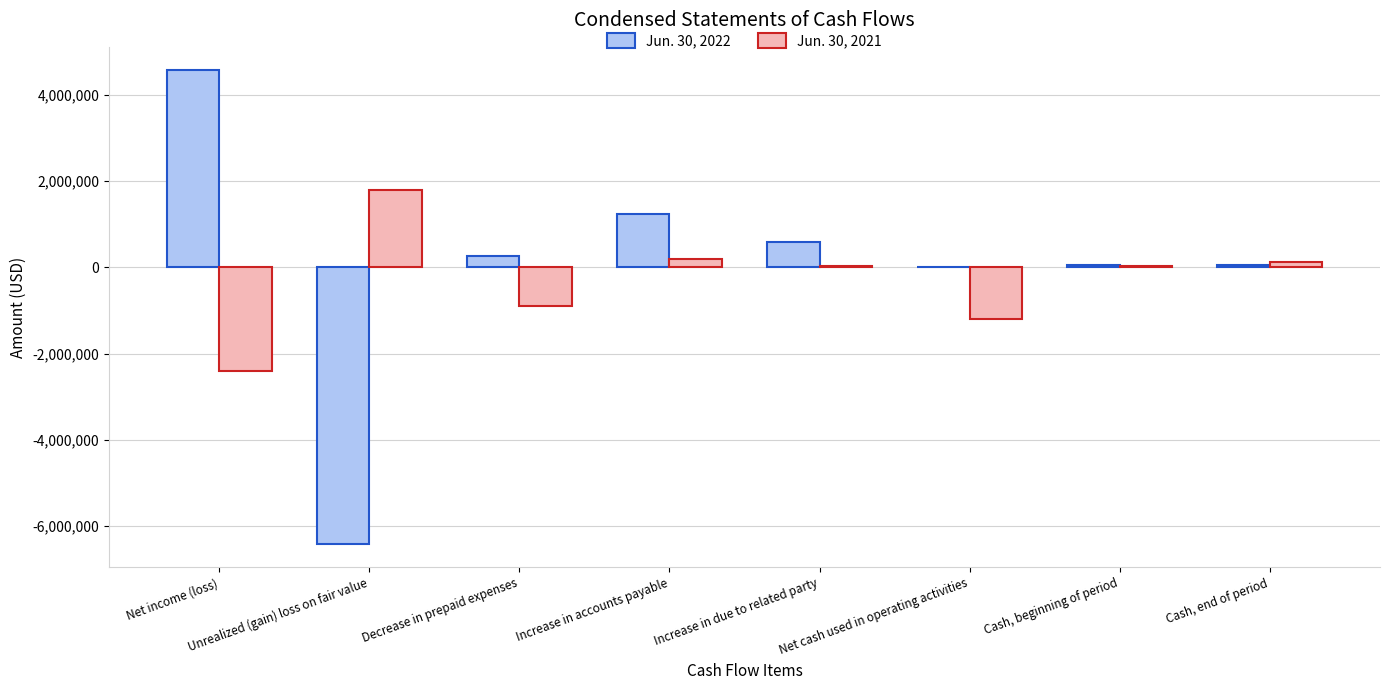

What is the difference between the Jun. 30, 2021 values at Increase in accounts payable and Increase in due to related party?

180958